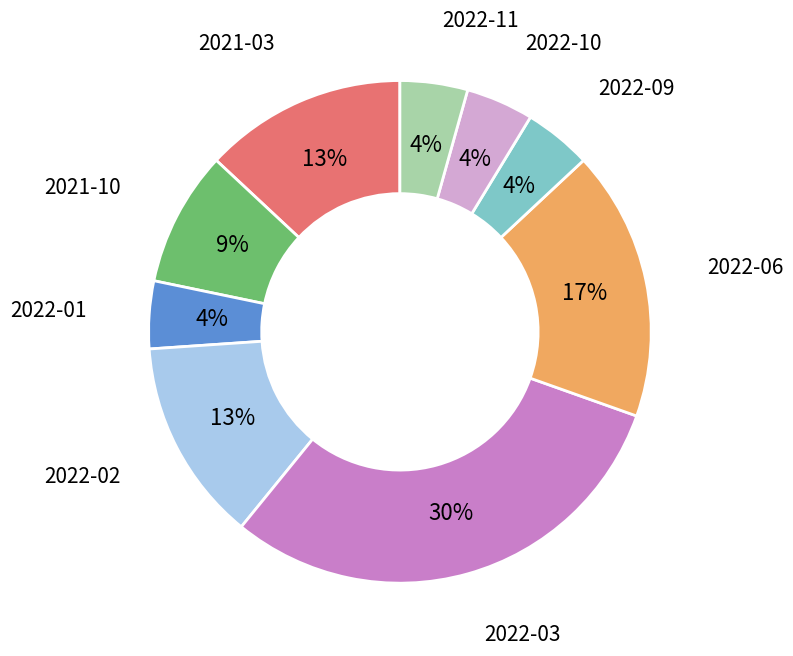

To the nearest percent, what is the average slice percentage?

11%